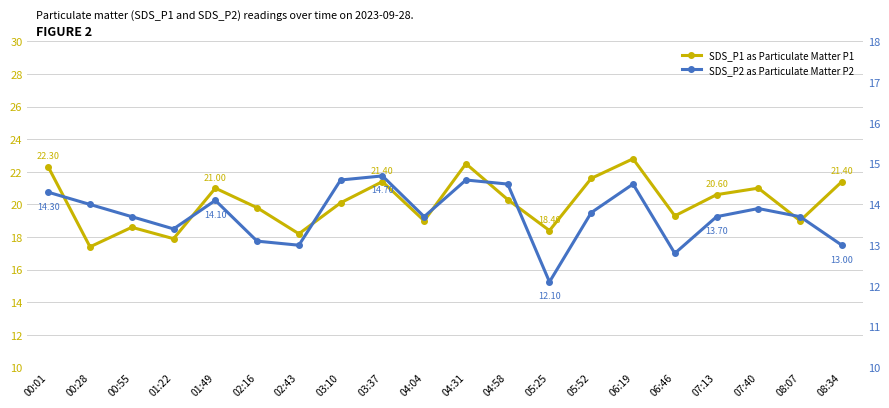

What are all the series names shown in the legend?

SDS_P1 as Particulate Matter P1, SDS_P2 as Particulate Matter P2